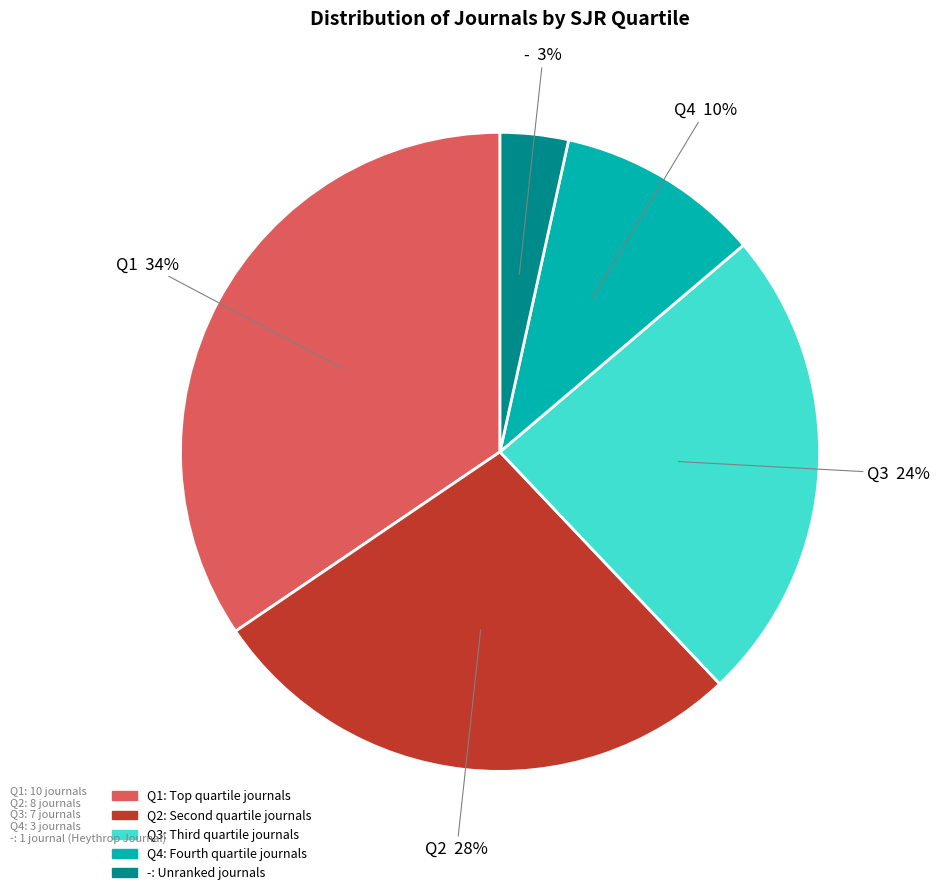

Which slice is the largest?

Q1